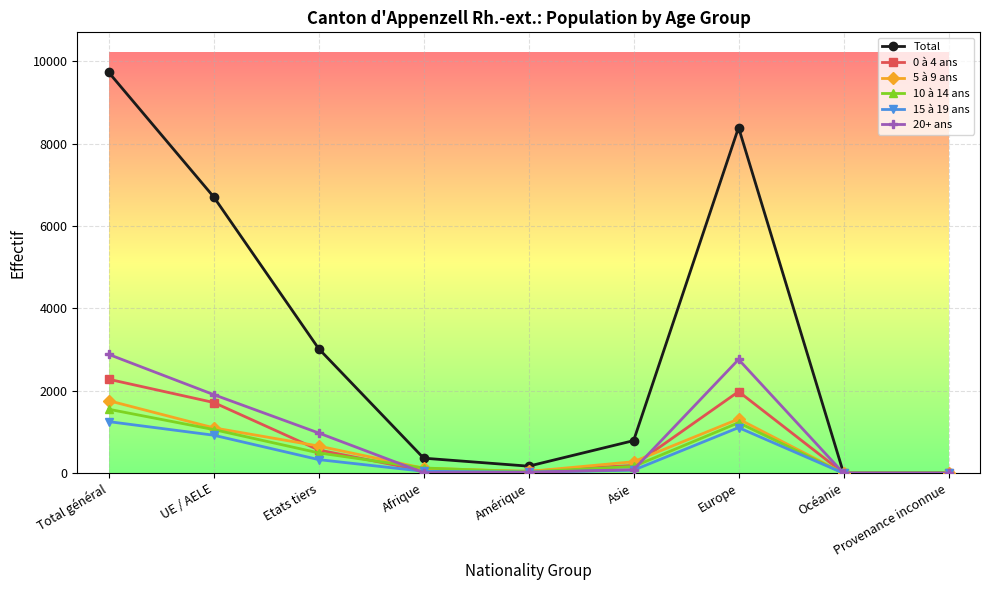

What is the total value across all series at Océanie?

8